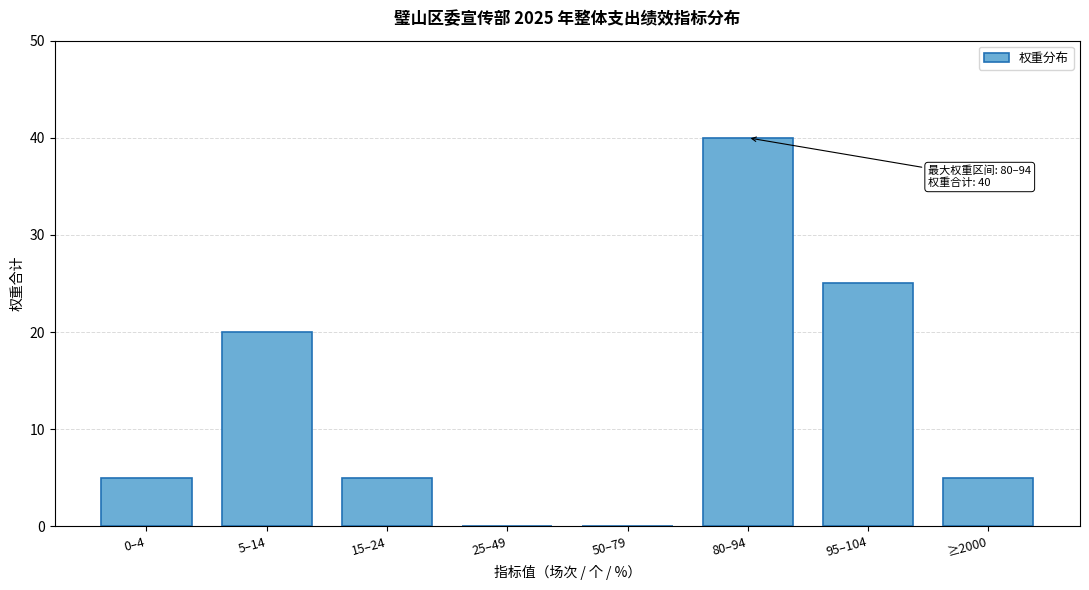

Reading left to right, extract all data points from this chart.

0–4=5	5–14=20	15–24=5	25–49=0	50–79=0	80–94=40	95–104=25	≥2000=5